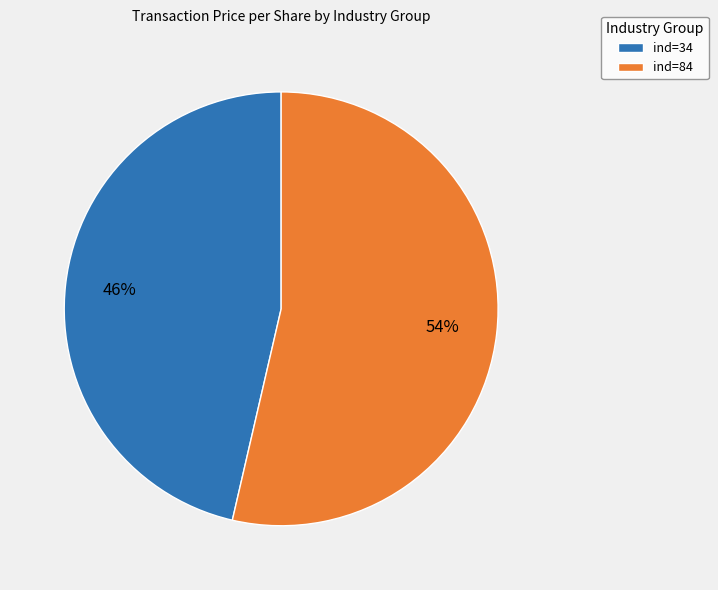

The ind=84 slice represents 54% of the pie. True or false?

True